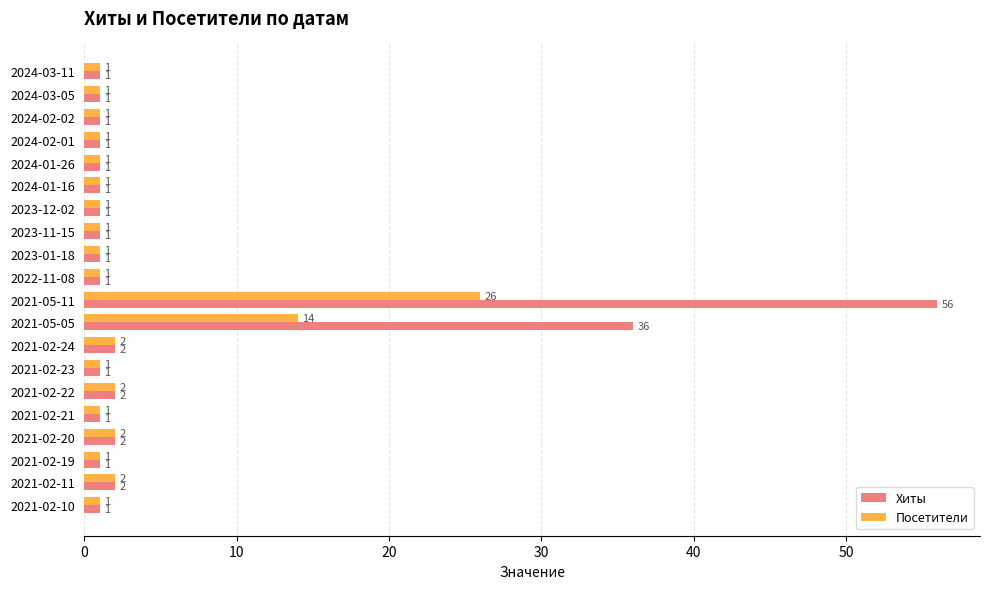

Where is Хиты nearest to the value 28?

2021-05-05